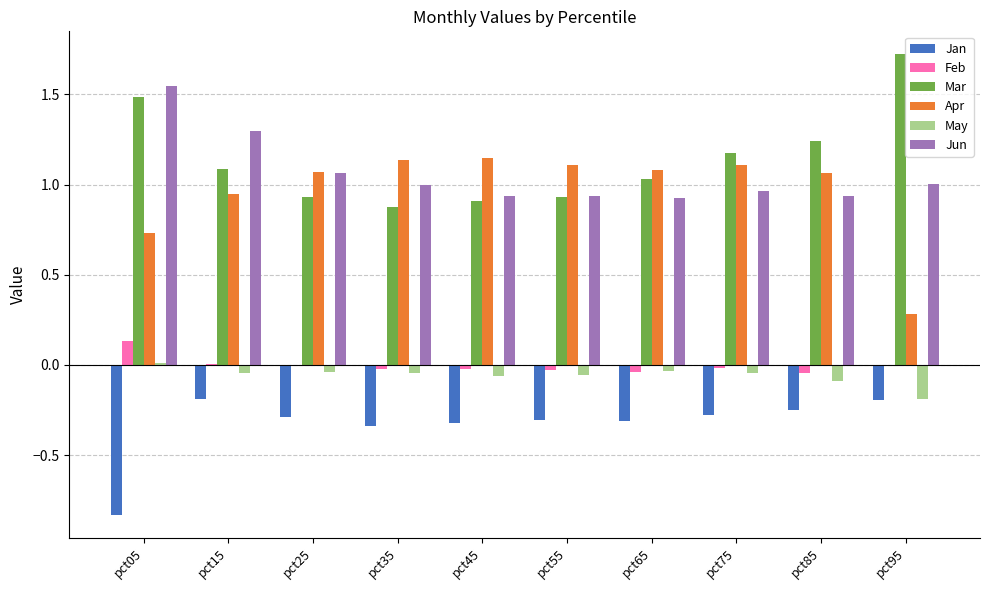

How many groups of bars are there?

10